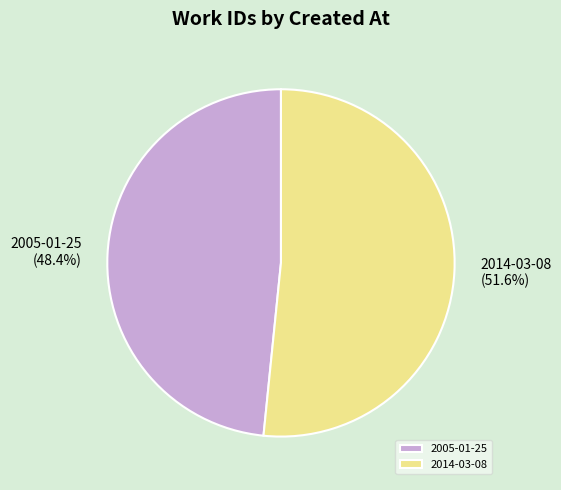

To the nearest percent, what percentage of the pie is 2005-01-25?

48%